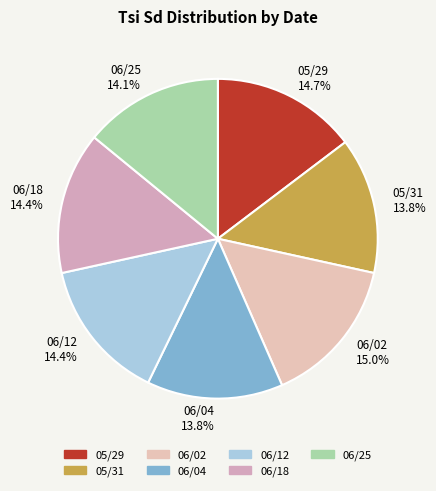

The 06/25 slice represents 22% of the pie. True or false?

False